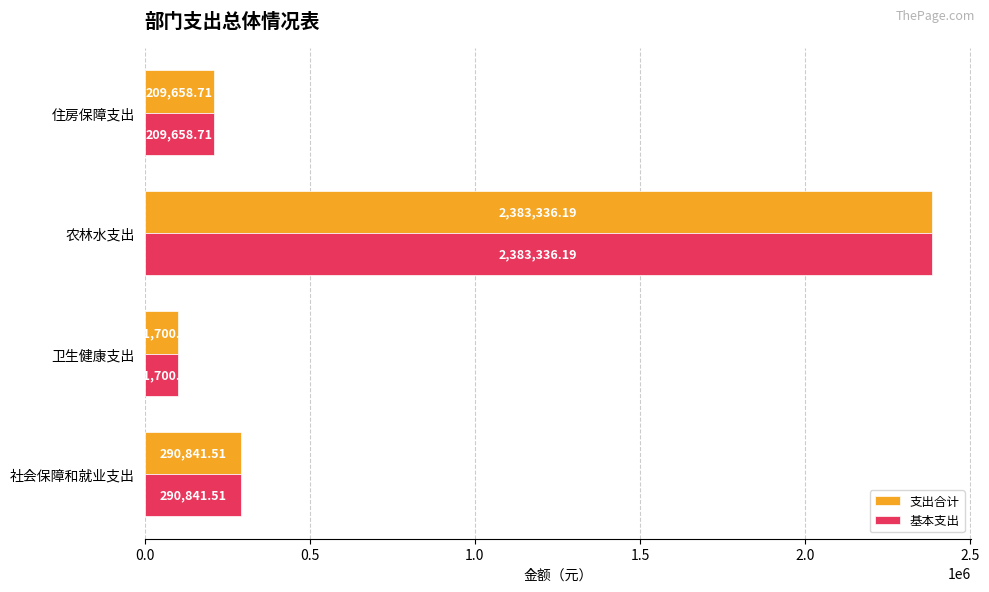

List the labels in order of 支出合计 value, smallest first.

卫生健康支出, 住房保障支出, 社会保障和就业支出, 农林水支出